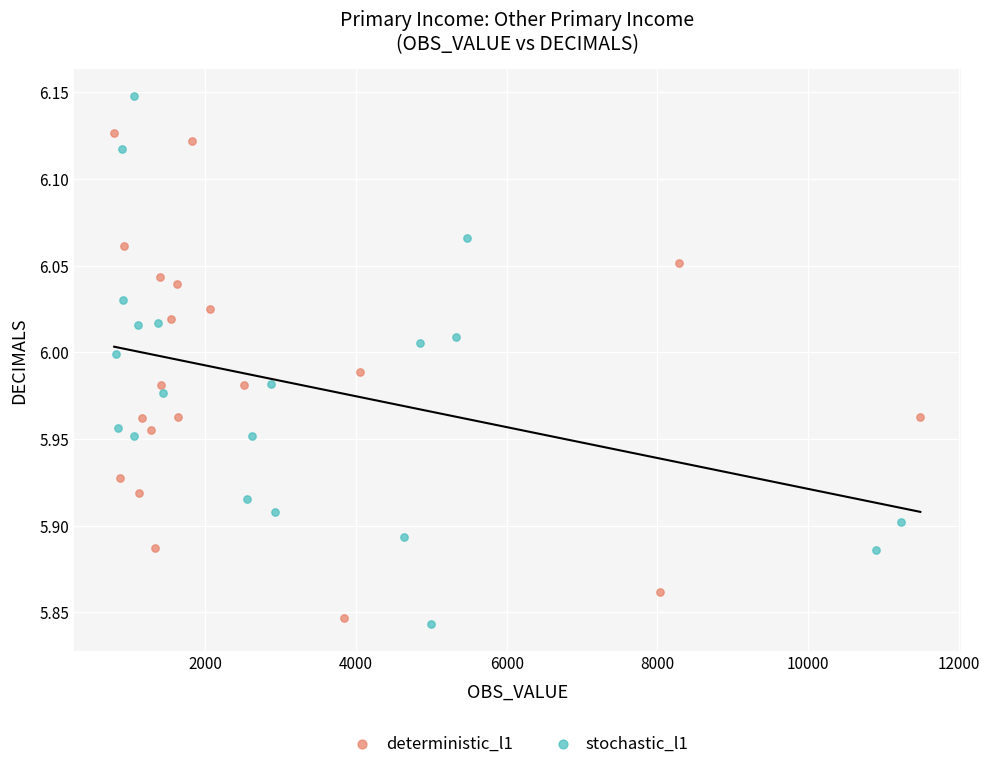

Which series has the widest spread of Y values?

stochastic_l1